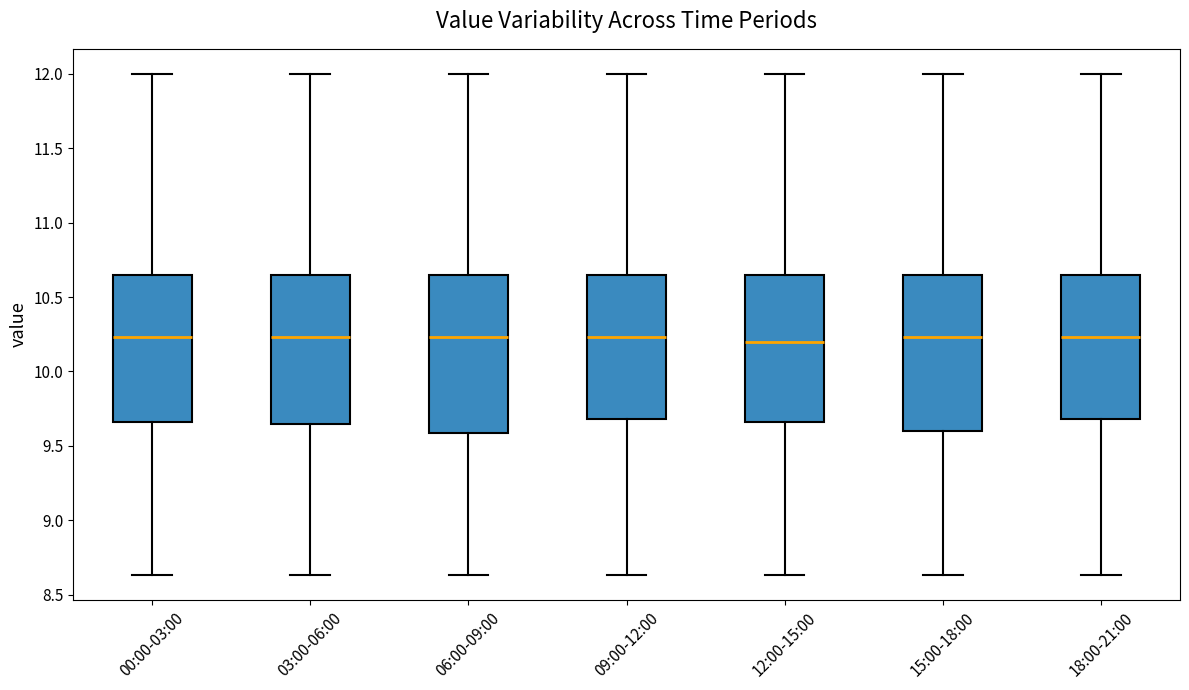

Reading left to right, read every box against the y-axis: the position of its median line, the range the box covers, and the ends of its whiskers. The values are not printed on the chart, so give them approximately, as read against the axis.

00:00-03:00: median 10.25, box 9.65 to 10.65, whiskers 8.65 to 12.00
03:00-06:00: median 10.25, box 9.65 to 10.65, whiskers 8.65 to 12.00
06:00-09:00: median 10.25, box 9.60 to 10.65, whiskers 8.65 to 12.00
09:00-12:00: median 10.25, box 9.70 to 10.65, whiskers 8.65 to 12.00
12:00-15:00: median 10.20, box 9.65 to 10.65, whiskers 8.65 to 12.00
15:00-18:00: median 10.25, box 9.60 to 10.65, whiskers 8.65 to 12.00
18:00-21:00: median 10.25, box 9.70 to 10.65, whiskers 8.65 to 12.00